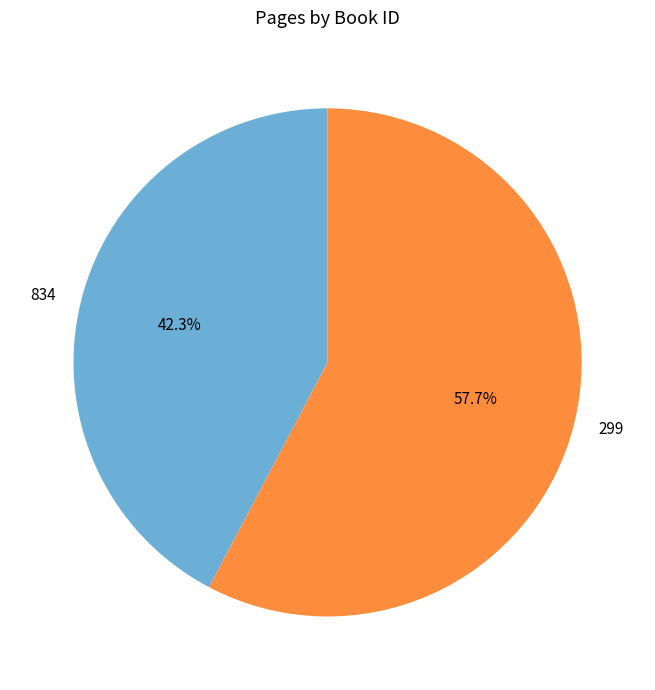

Rank the categories by value from lowest to highest.

834, 299